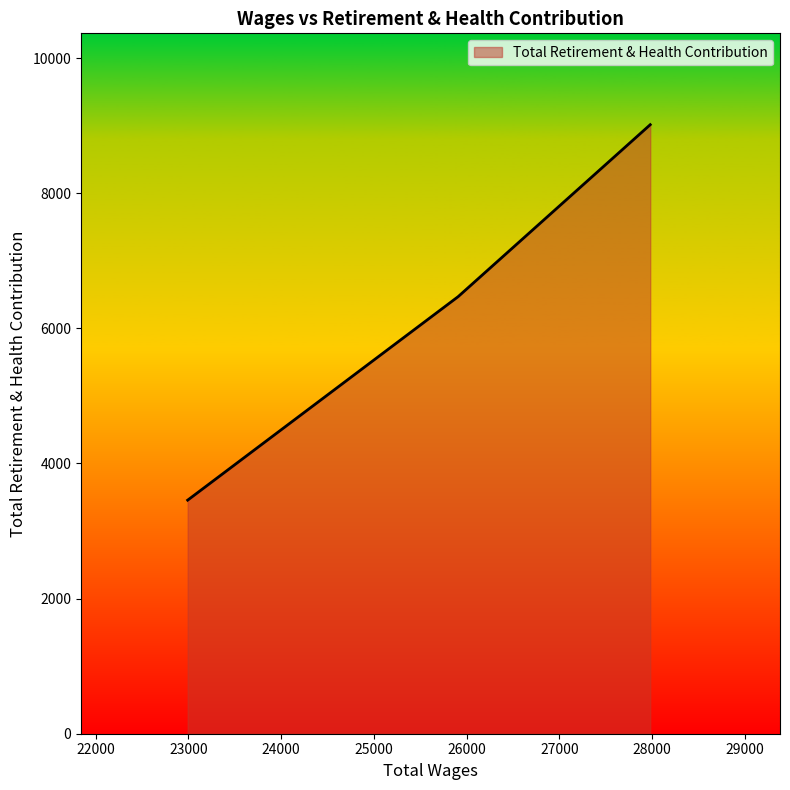

What is the difference between the maximum and minimum values?

5557